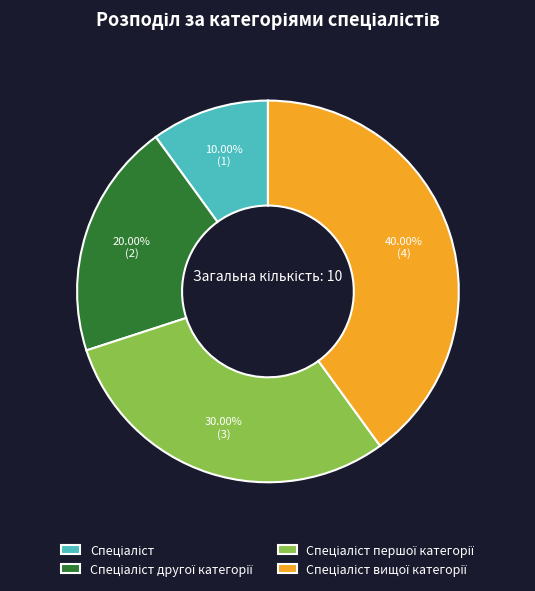

Does any single category account for the majority?

No